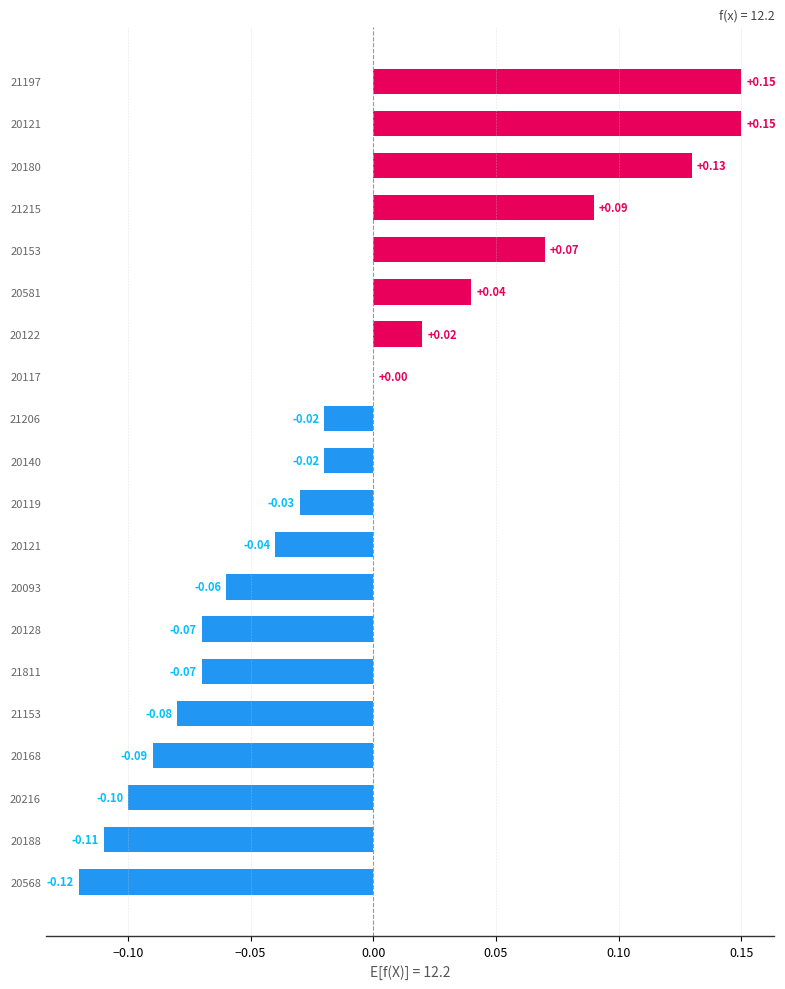

How many categories are shown in the chart?

20